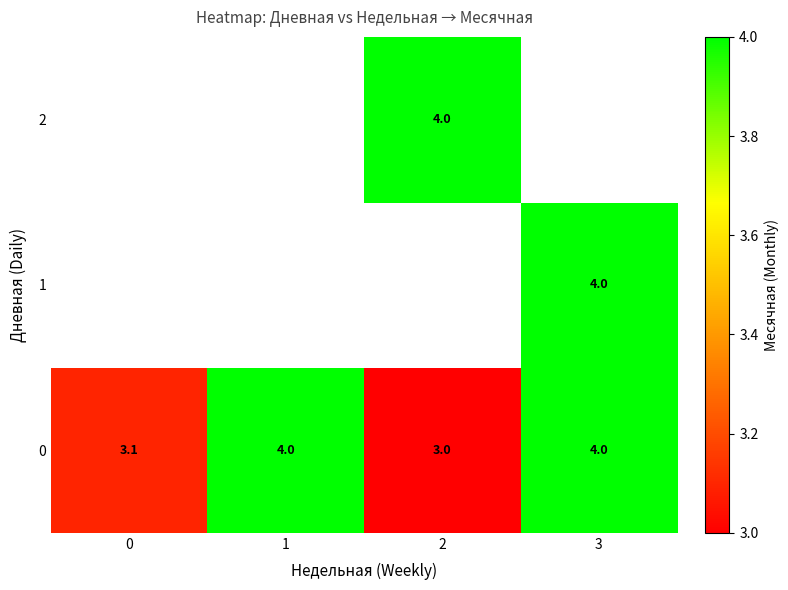

At how many categories does at least one series exceed 3?

4